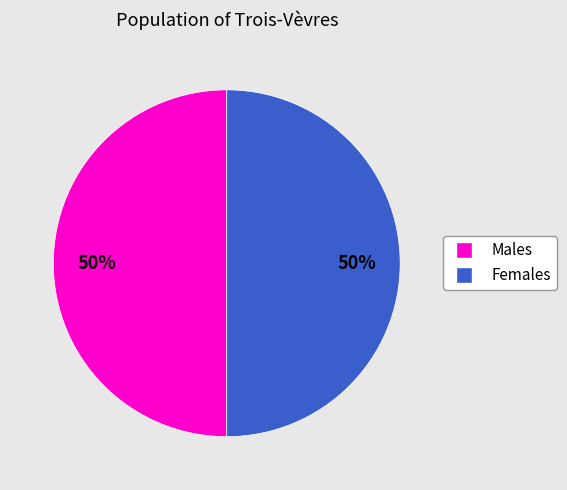

To the nearest percent, what is the average slice percentage?

50%